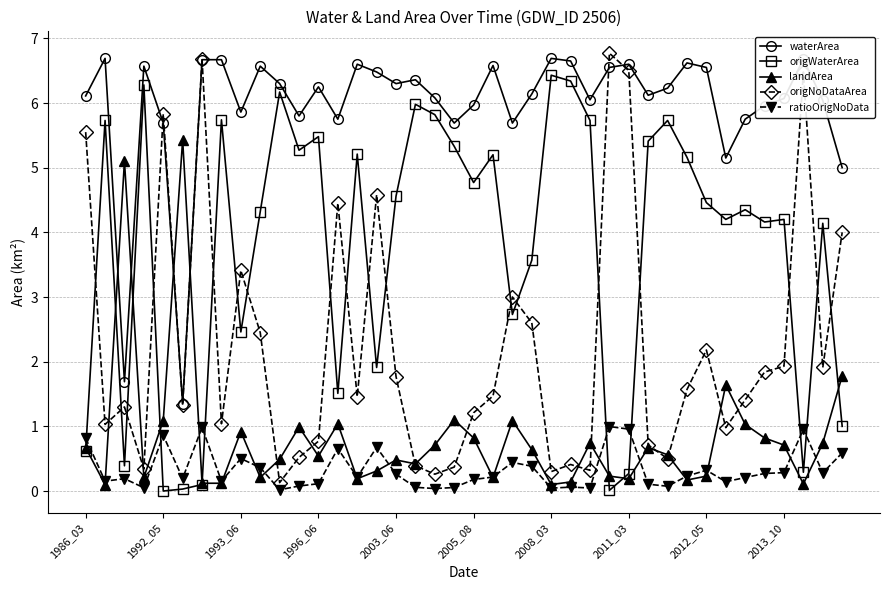

Count the number of categories in the chart.

40